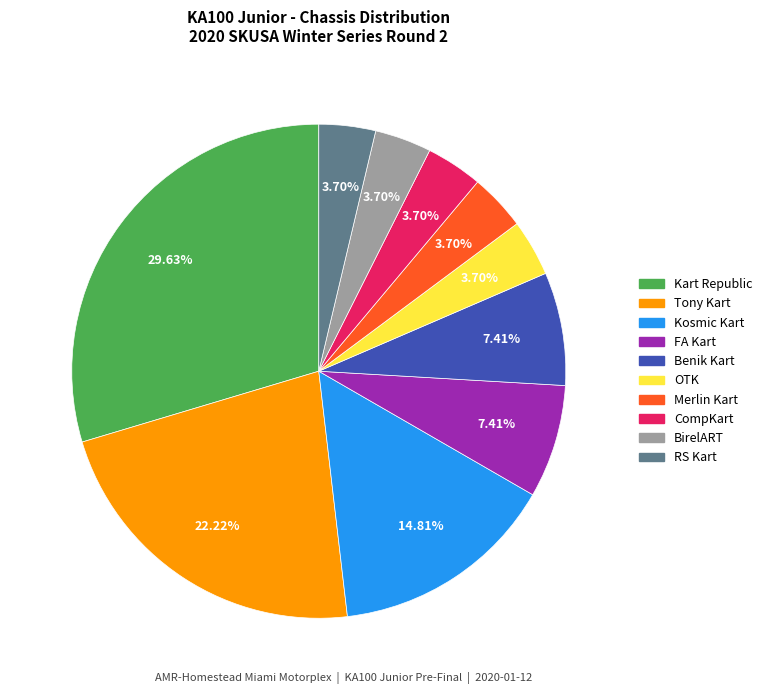

Which slice is the largest?

Kart Republic